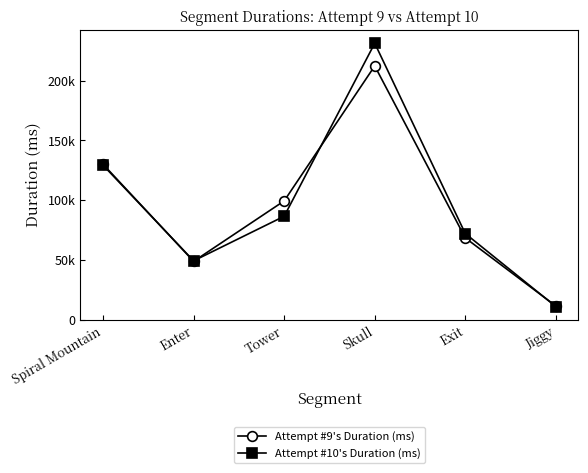

Reading left to right, extract all data points from this chart.

Attempt #9's Duration (ms): Spiral Mountain=130082	Enter=48854	Tower=99416	Skull=212333	Exit=68453	Jiggy=11477
Attempt #10's Duration (ms): Spiral Mountain=129289	Enter=49285	Tower=86578	Skull=231303	Exit=72113	Jiggy=10995